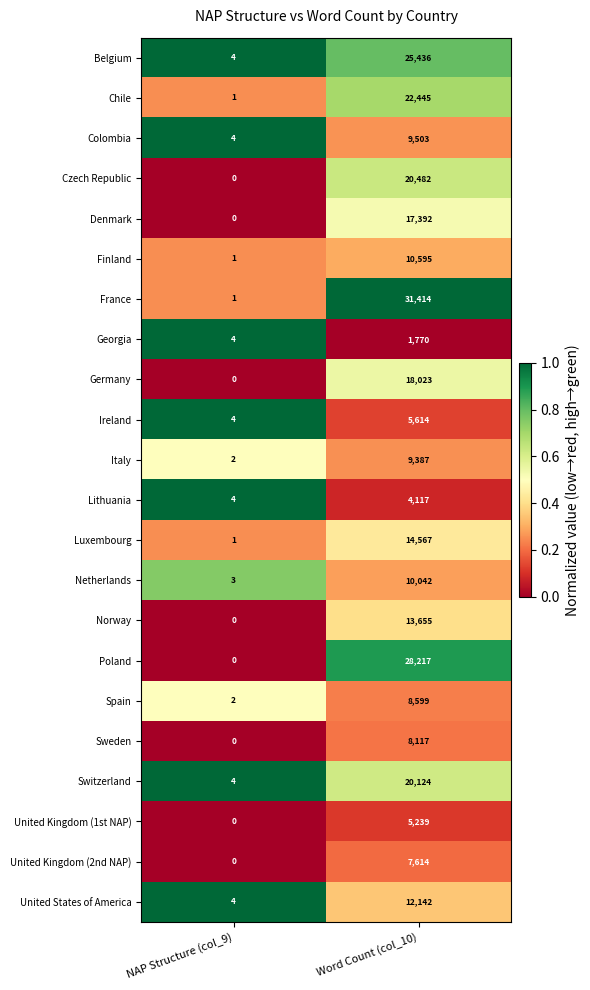

What is the total value across all series at Word Count (col_10)?

304494